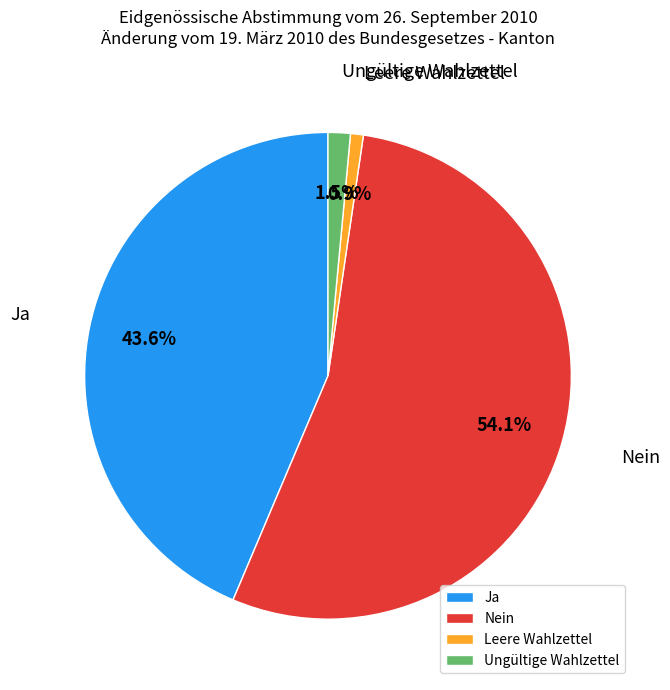

To the nearest percent, what portion does Ja represent?

44%